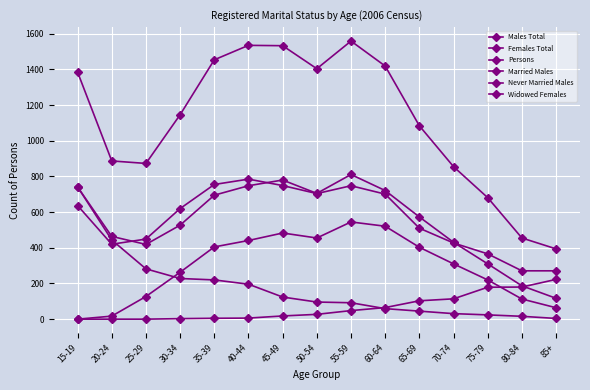

True or false: Persons and Never Married Males intersect in this chart.

False